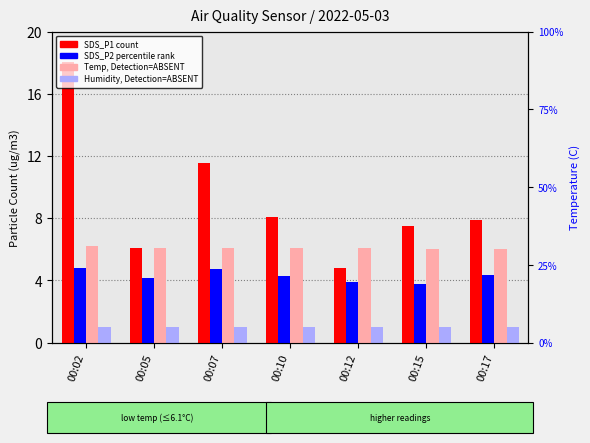

Which series has the widest spread of values?

SDS_P1 (count)